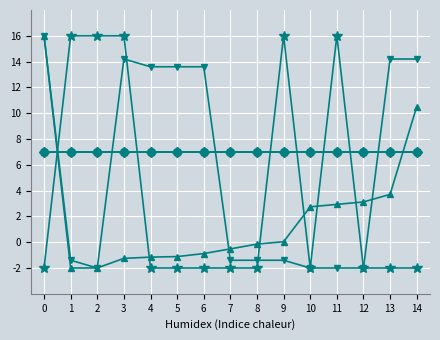

Does the chart have visible grid lines?

Yes